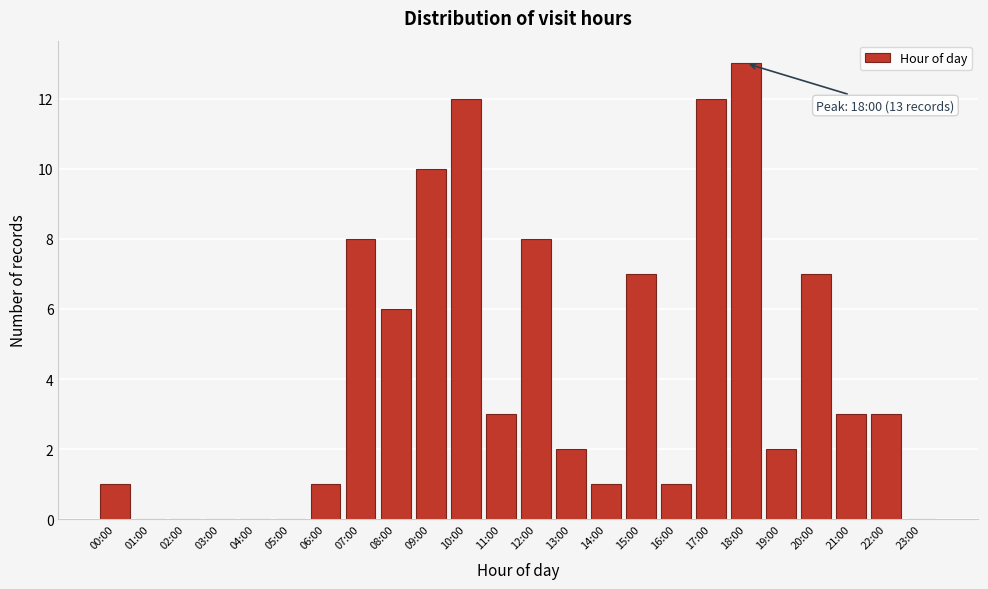

Reading right to left, what are all the values shown in this chart?

23:00=0	22:00=3	21:00=3	20:00=7	19:00=2	18:00=13	17:00=12	16:00=1	15:00=7	14:00=1	13:00=2	12:00=8	11:00=3	10:00=12	09:00=10	08:00=6	07:00=8	06:00=1	05:00=0	04:00=0	03:00=0	02:00=0	01:00=0	00:00=1